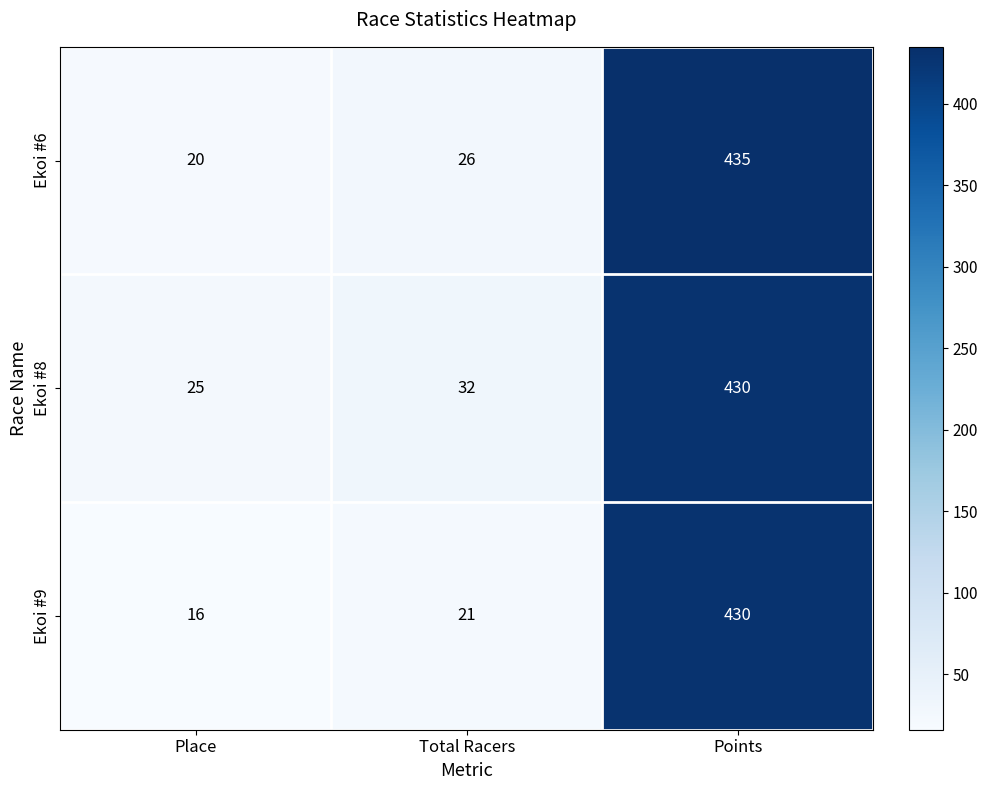

Reading left to right, transcribe all the data shown in this chart.

Ekoi #6: Place=20	Total Racers=26	Points=435
Ekoi #8: Place=25	Total Racers=32	Points=430
Ekoi #9: Place=16	Total Racers=21	Points=430